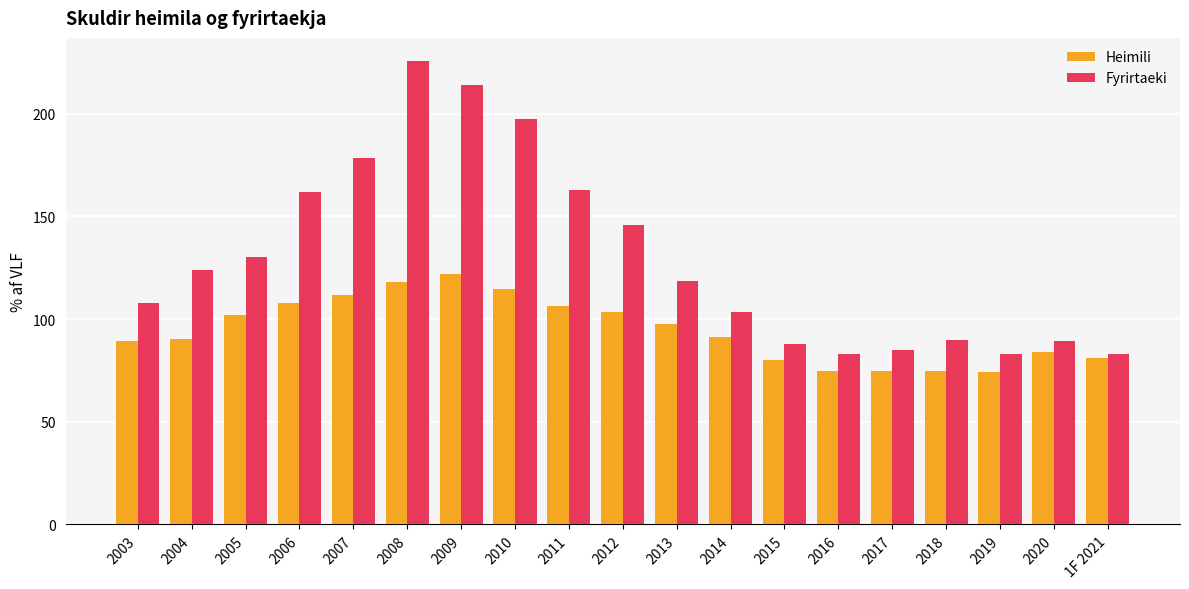

Which series has the largest range (max minus min)?

Fyrirtaeki